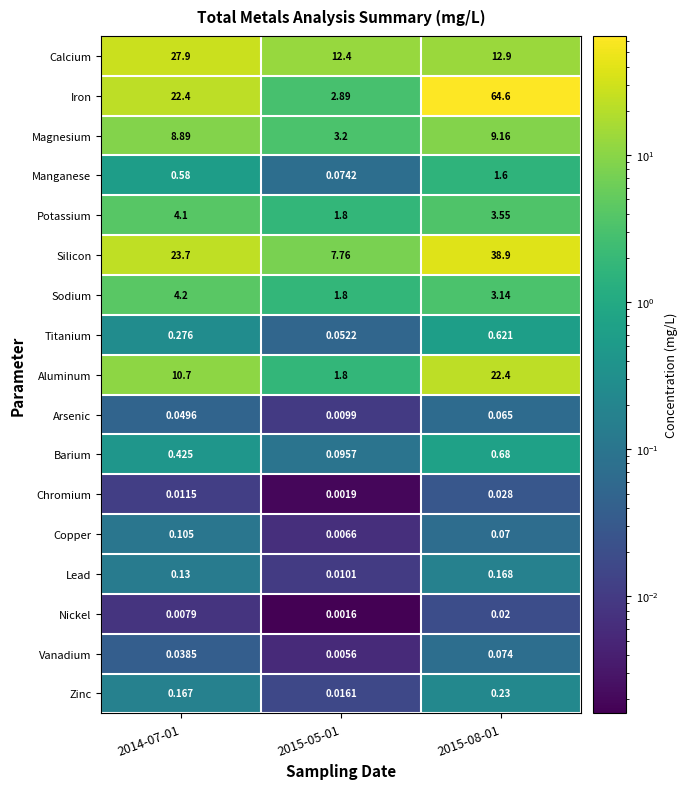

Is the value of Arsenic at 2014-07-01 greater than the value of Calcium at 2015-05-01?

No